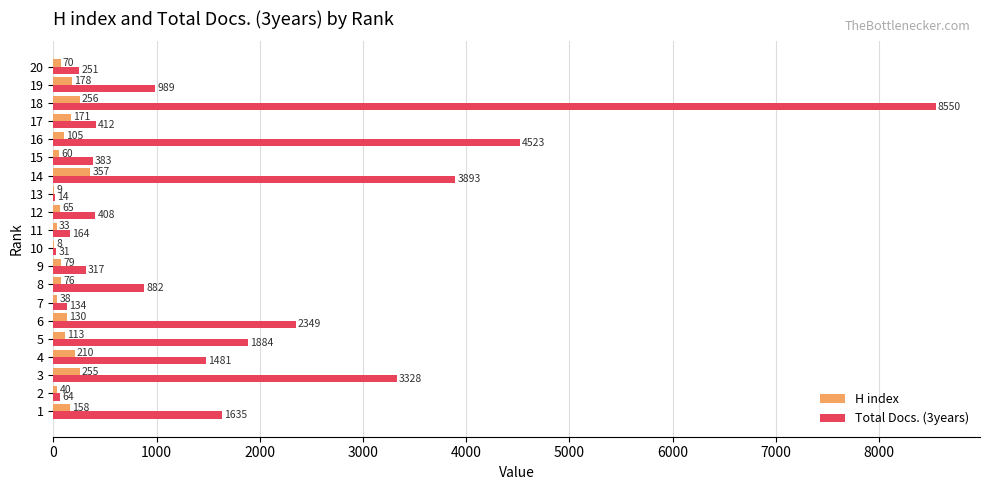

At which label does H index reach its peak?

14